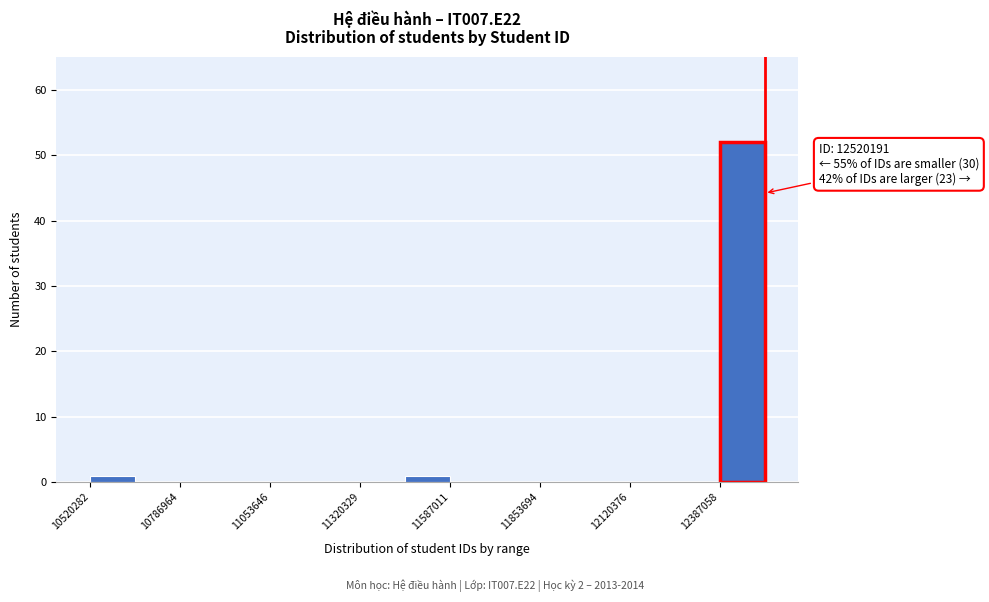

Around what value on the x-axis is the tallest bar? Give the approximate position of its centre, as read against the axis.

12450000